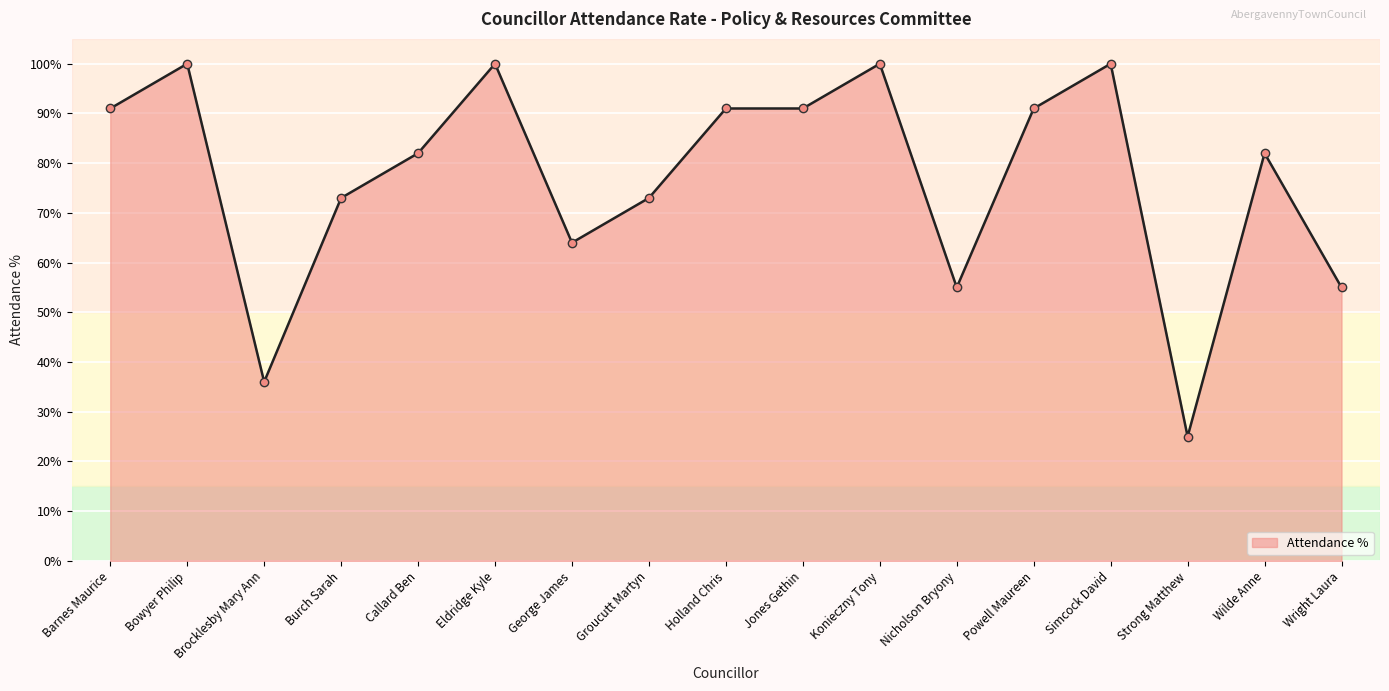

Does the chart have visible grid lines?

Yes